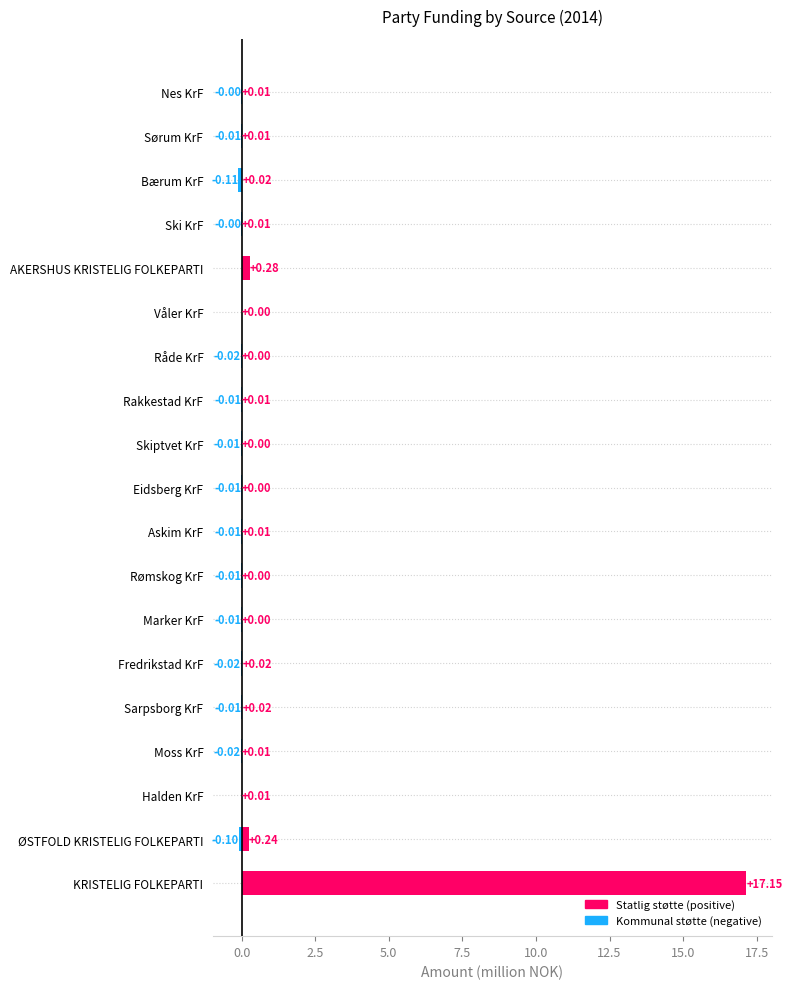

What is the sum of all Statlig støtte values?

17.8